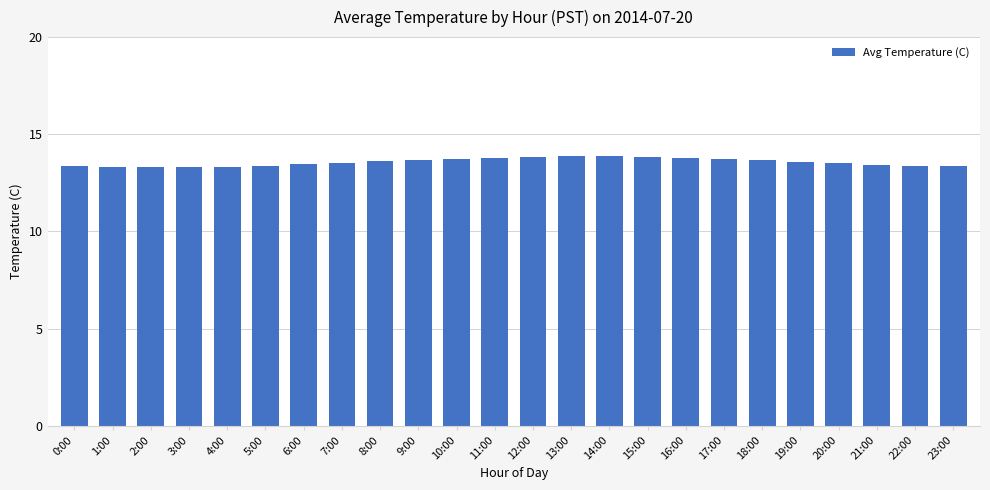

Approximately how many times larger is the value at 17:00 compared to 3:00?

1.0